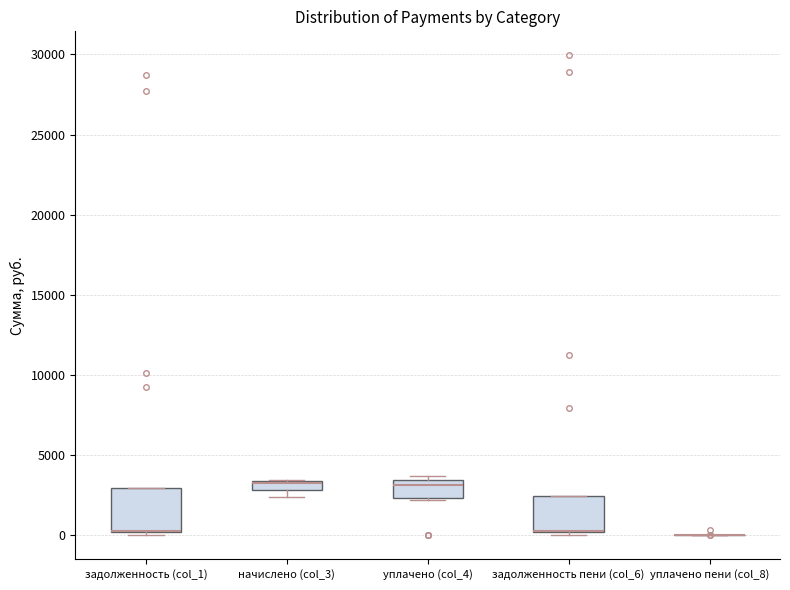

Where is the upper edge of the box for задолженность пени (col_6) on the y-axis? The values are not printed on the chart, so give them approximately, as read against the axis.

2500